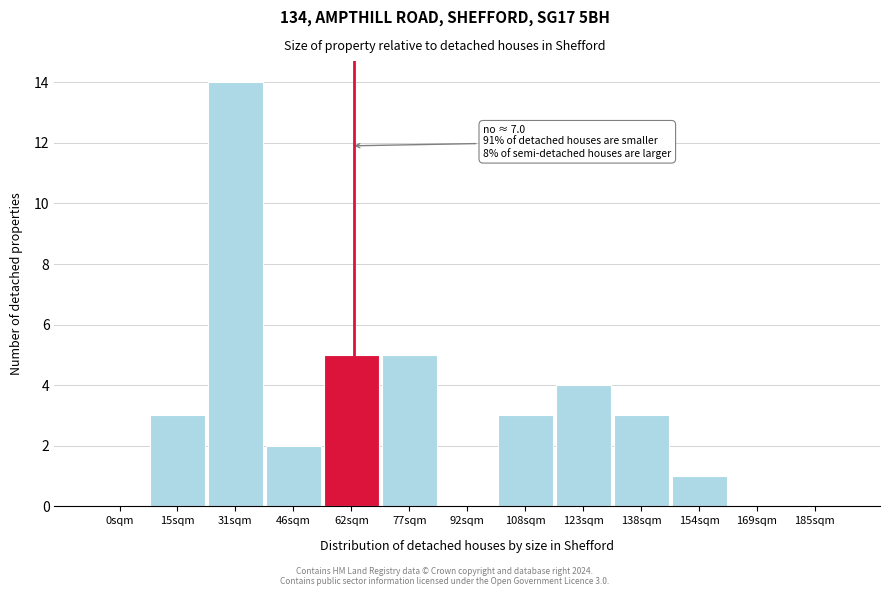

Reading left to right, transcribe all the data shown in this chart.

0sqm=0	15sqm=3	31sqm=14	46sqm=2	62sqm=5	77sqm=5	92sqm=0	108sqm=3	123sqm=4	138sqm=3	154sqm=1	169sqm=0	185sqm=0